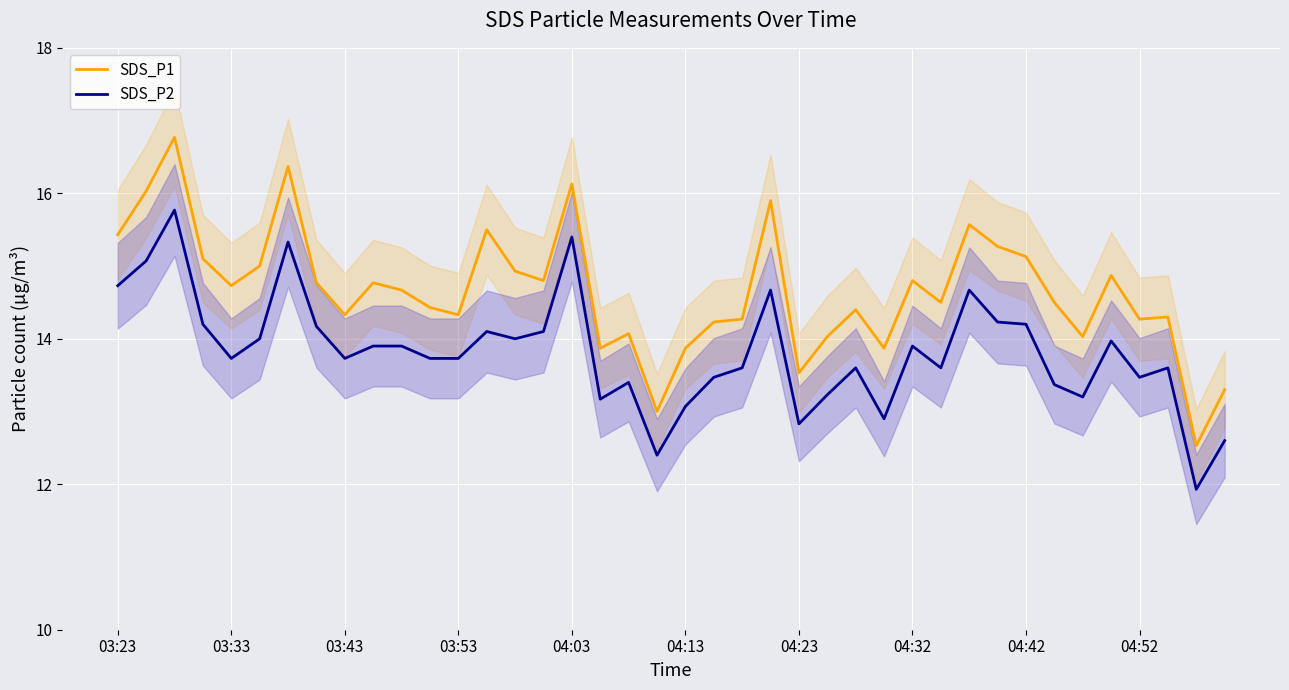

How many values in the SDS_P1 series exceed 14?

33